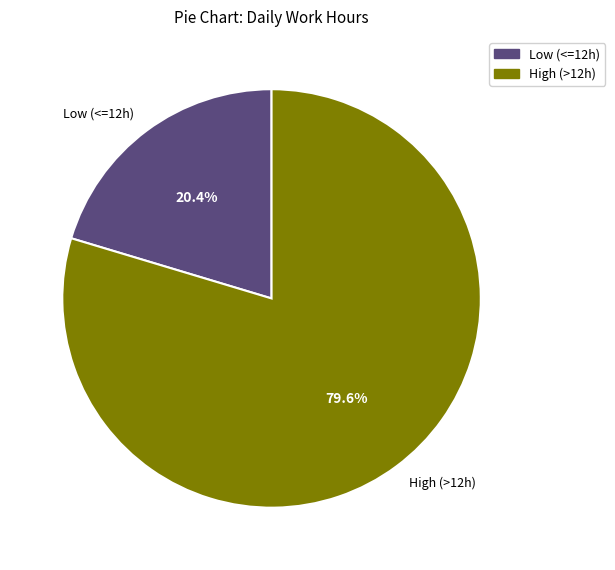

Does any single category account for the majority?

Yes